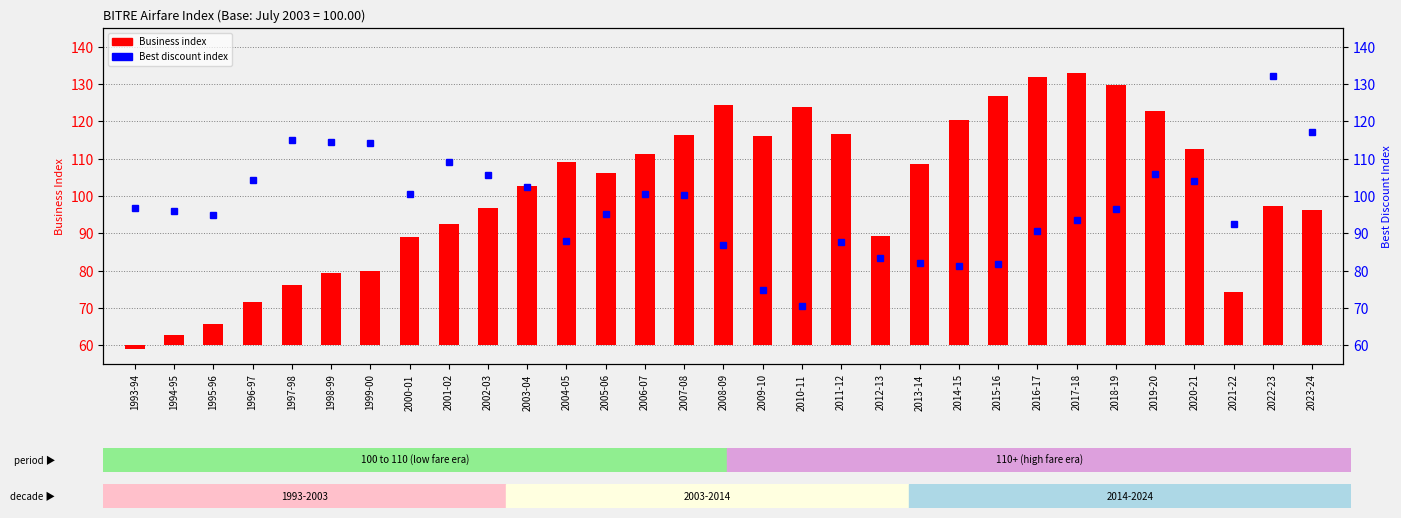

Where does the Best discount index series first go above 96?

1993-94